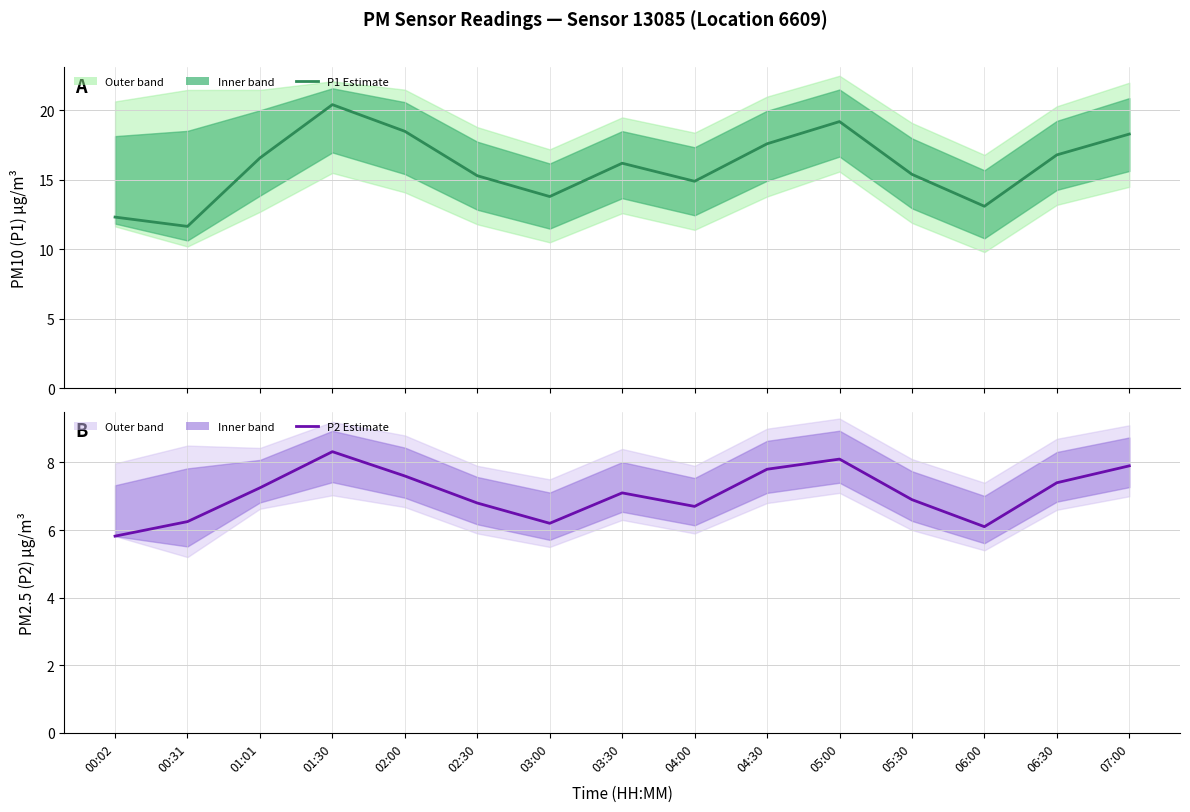

Is this an area chart (filled region under the line)?

No